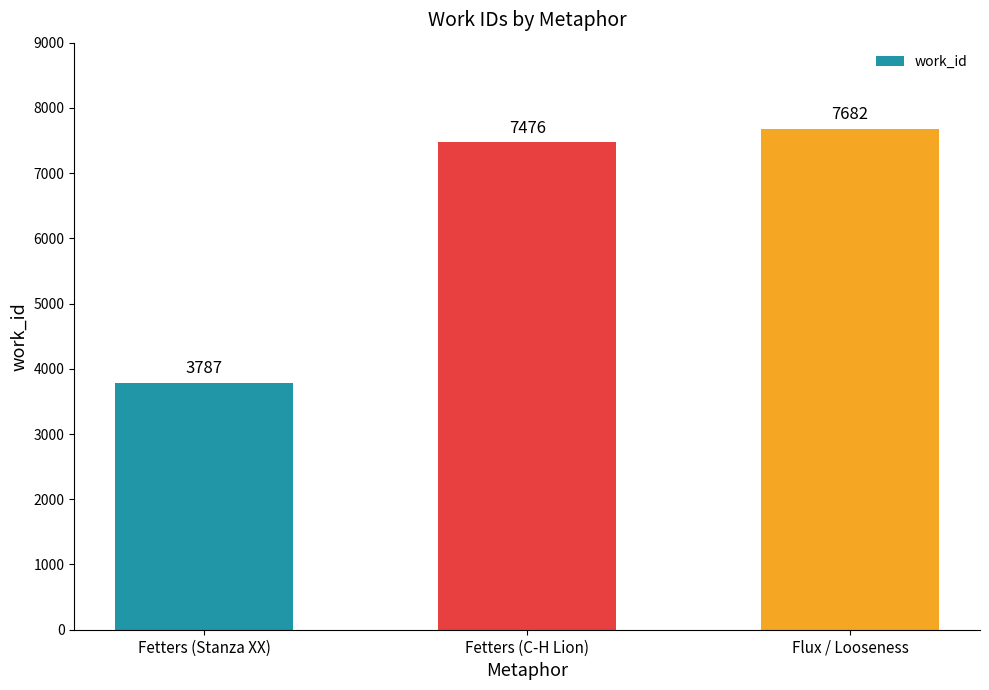

What is the difference between the values at Fetters (Stanza XX) and Flux / Looseness?

3895